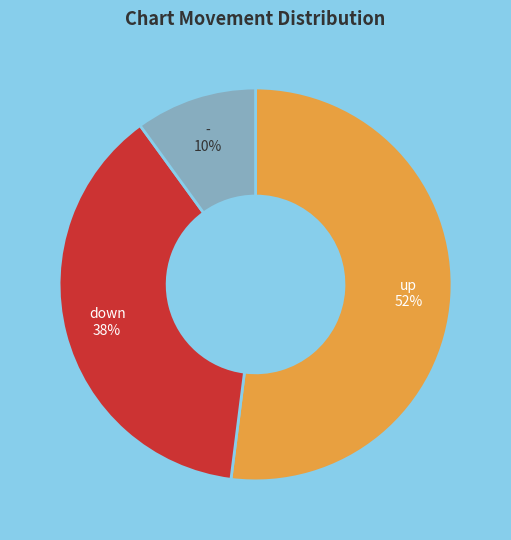

True or false: down accounts for 47% of the total.

False